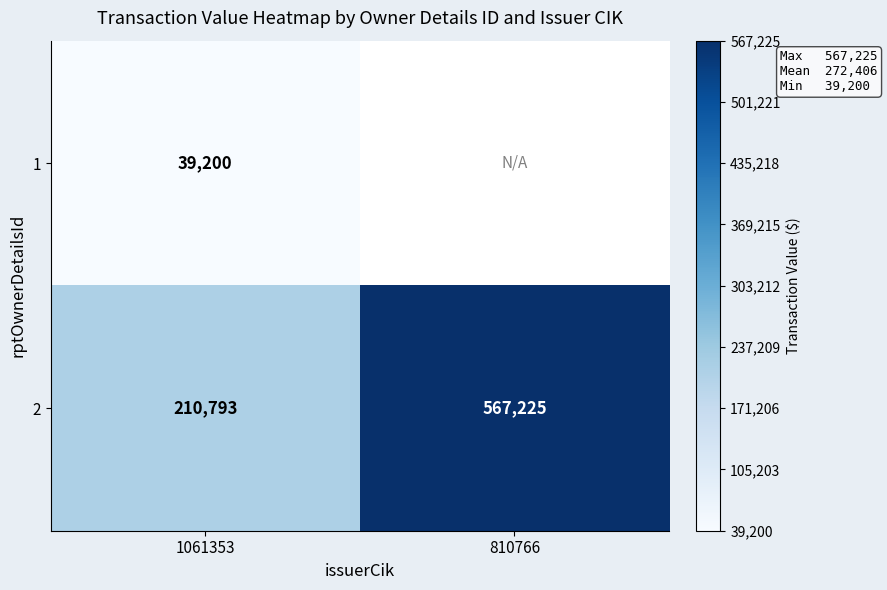

Is it true that 2 equals 878730 at 810766?

False